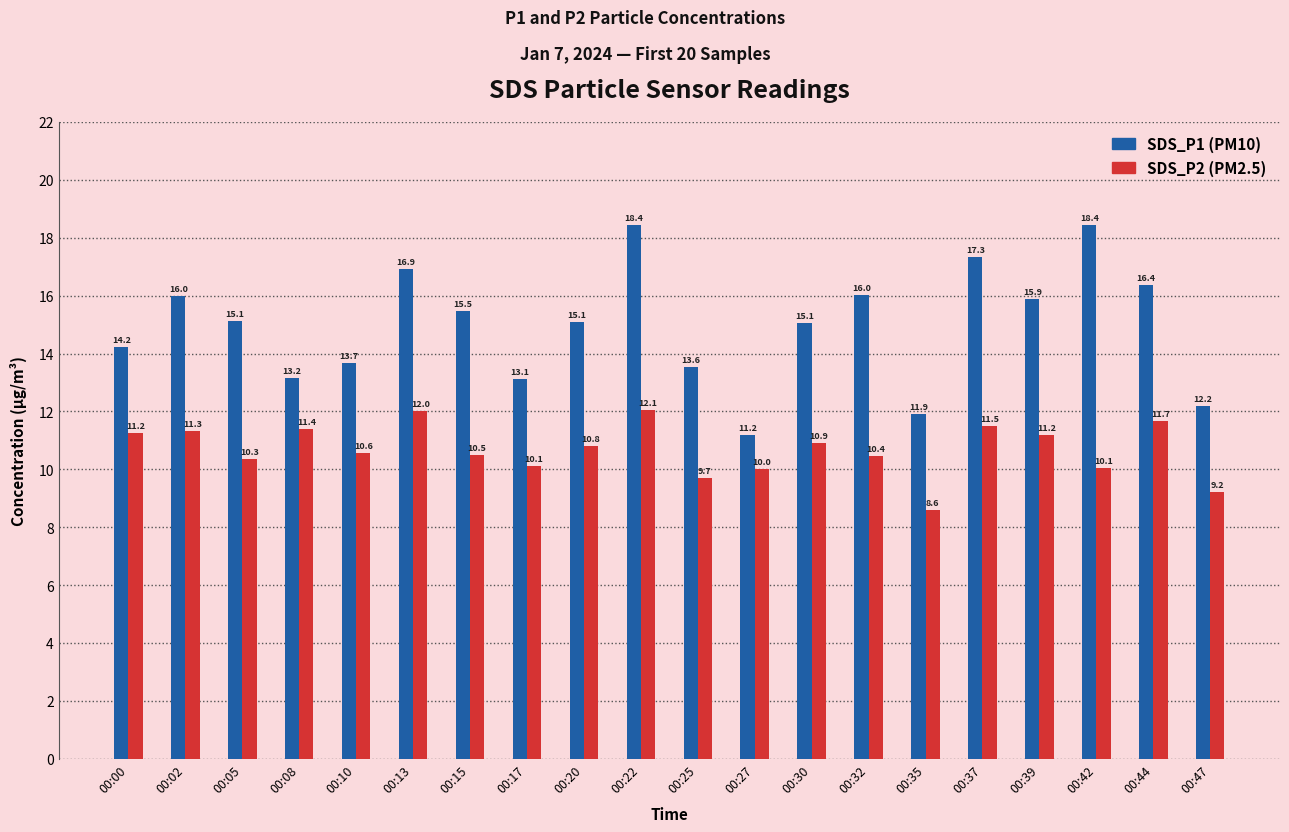

What is the difference between the highest and lowest values at 00:47?

3.0